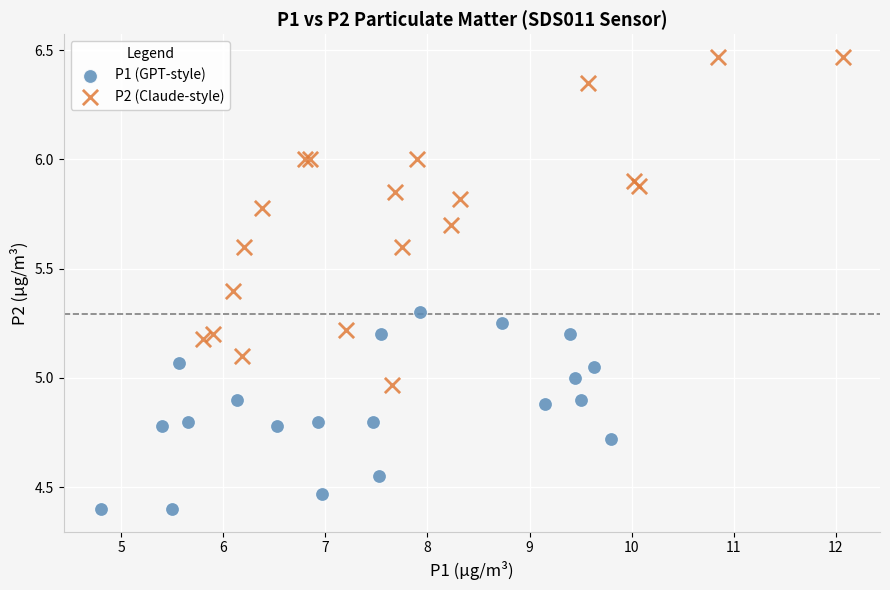

Which series reaches the maximum Y coordinate?

P2 (Claude-style)